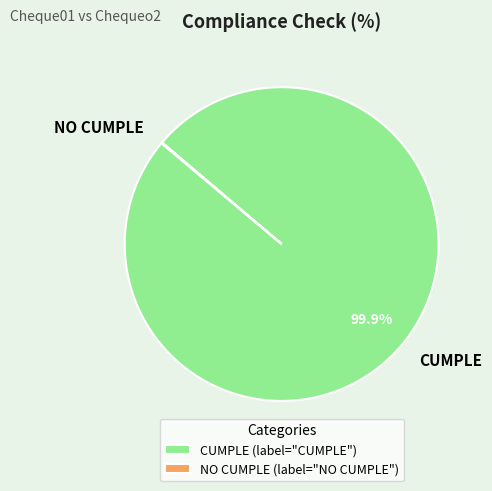

Is there a majority slice in this chart?

Yes